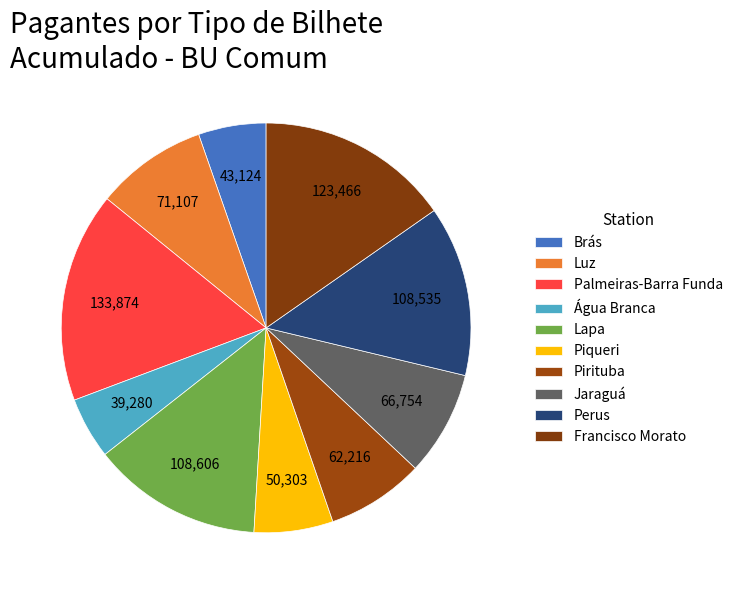

To the nearest percent, what is the average slice percentage?

10%